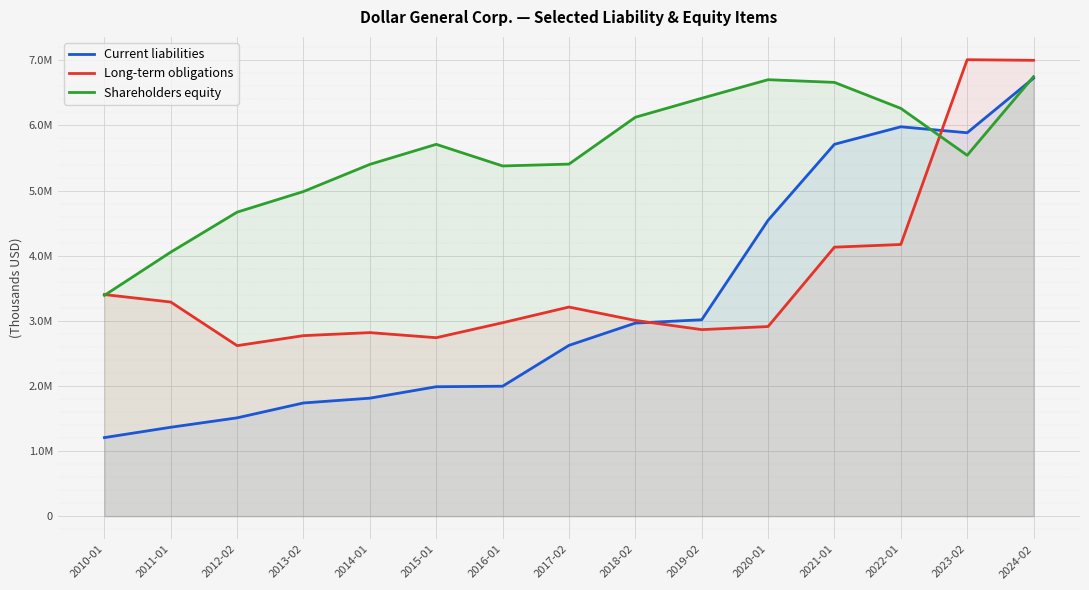

How many intersections are there between Shareholders equity and Current liabilities?

2